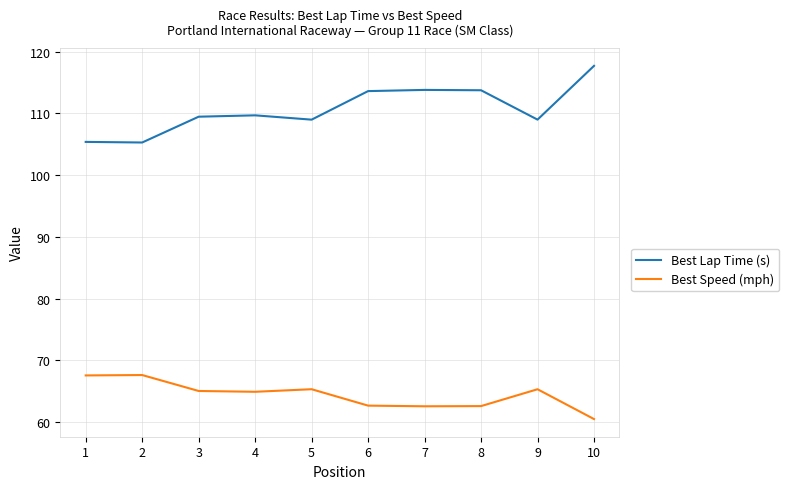

What is the difference between the highest and lowest values at 9?

43.7